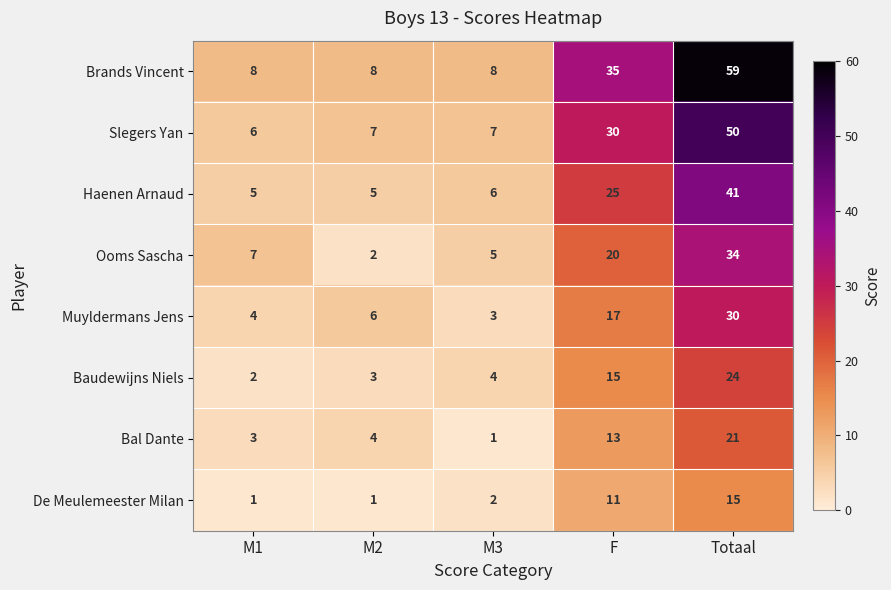

Between M3 and Totaal, which series saw the biggest shift?

Brands Vincent